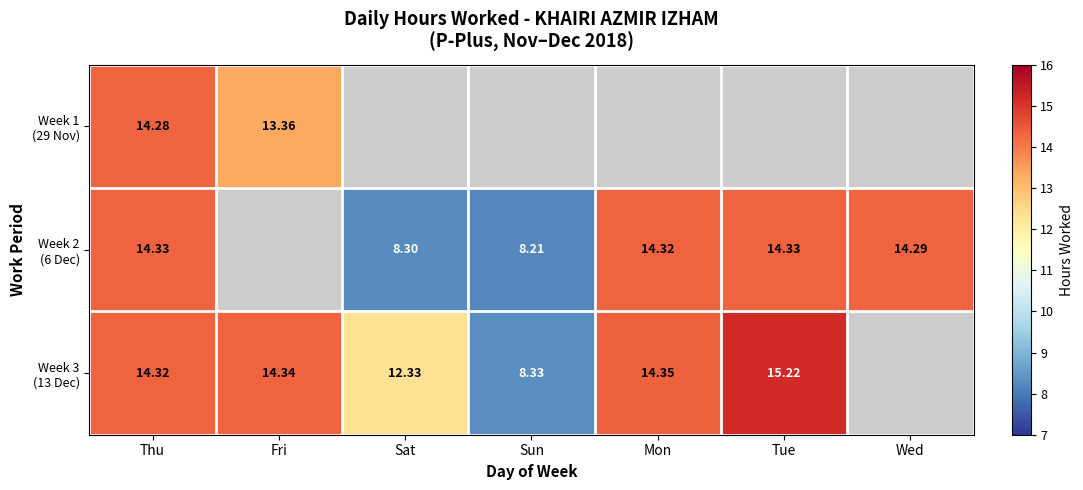

Read the Week 2 (6 Dec) value at Sat.

8.3